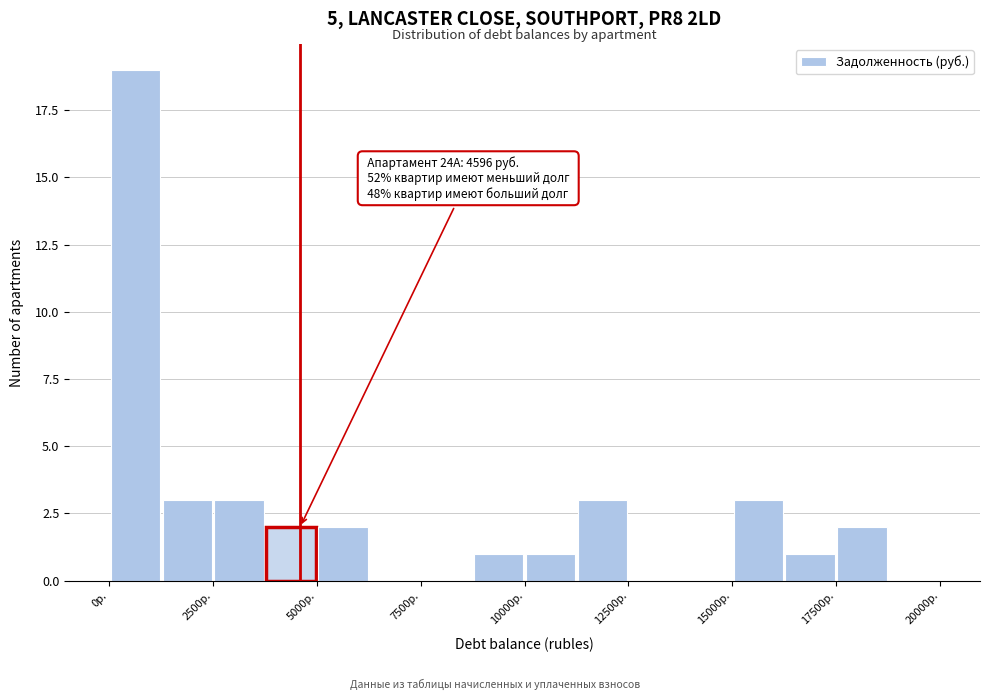

Around what value on the x-axis is the tallest bar? Give the approximate position of its centre, as read against the axis.

500